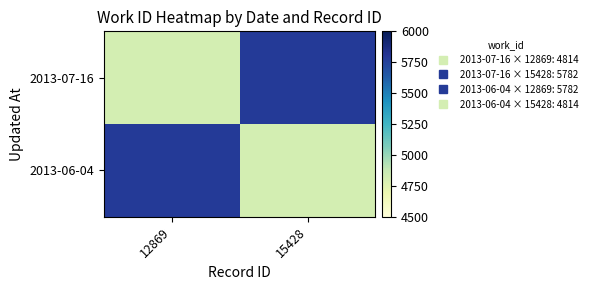

What is the difference between the highest and lowest values at 12869?

968